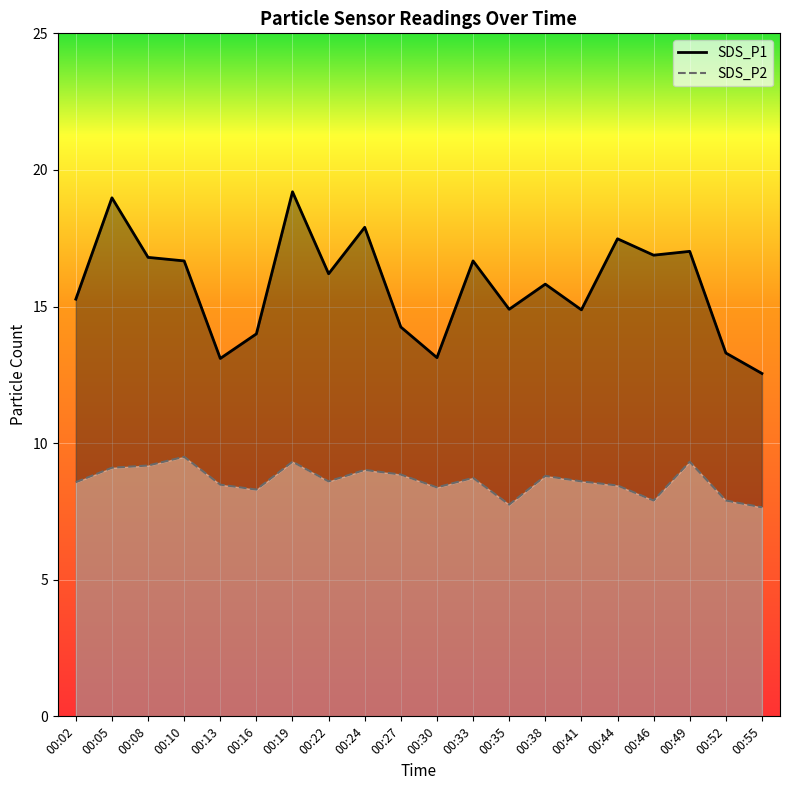

At which category is the sum across all series the highest?

00:19